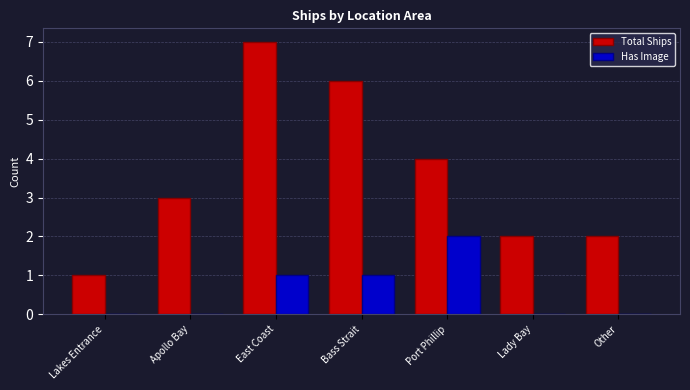

What is the sum of the Total Ships values at Other and Port Phillip?

6